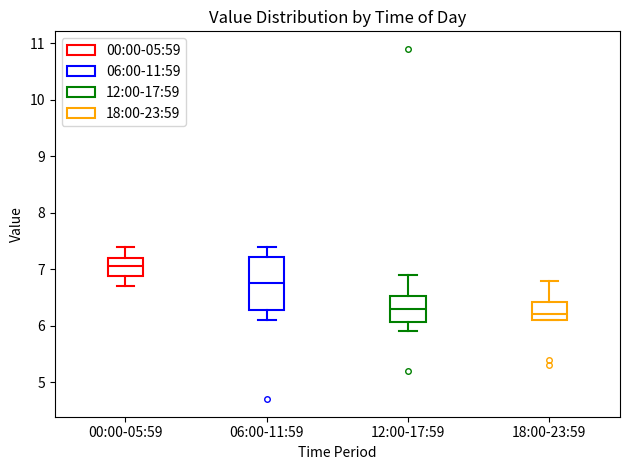

Reading left to right, transcribe this box plot: for each box, give where its median line is, the range the box spans, and where its two whiskers end, as read against the y-axis. The values are not printed on the chart, so give them approximately, as read against the axis.

00:00-05:59: median 7.1, box 6.9 to 7.2, whiskers 6.7 to 7.4
06:00-11:59: median 6.8, box 6.3 to 7.2, whiskers 6.1 to 7.4
12:00-17:59: median 6.3, box 6.1 to 6.5, whiskers 5.9 to 6.9
18:00-23:59: median 6.2, box 6.1 to 6.4, whiskers 6.1 to 6.8